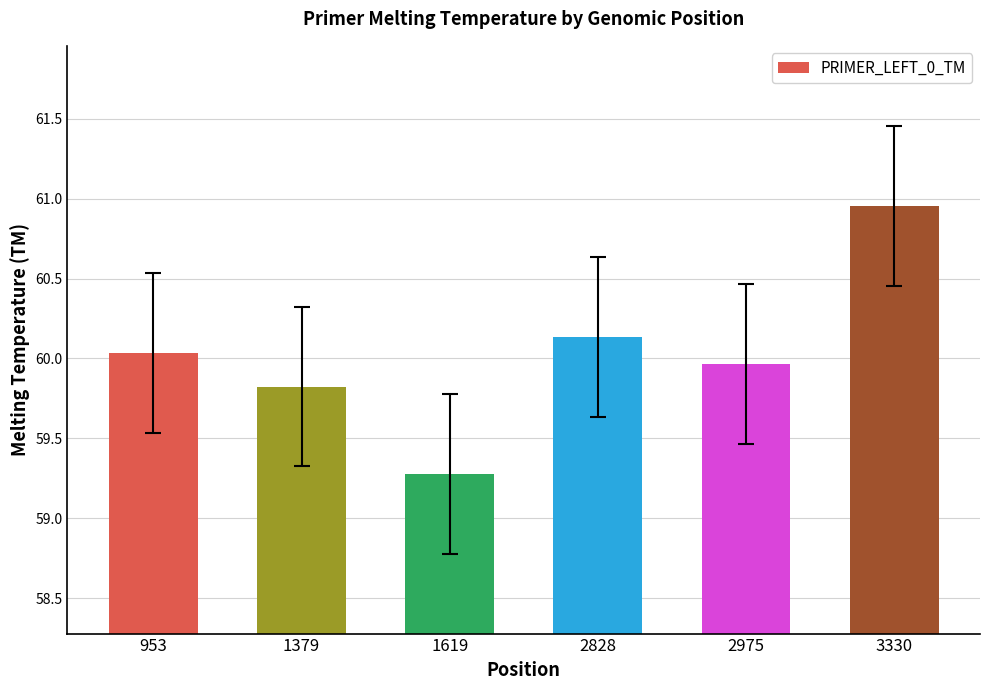

Rank the categories by value from lowest to highest.

1619, 1379, 2975, 953, 2828, 3330